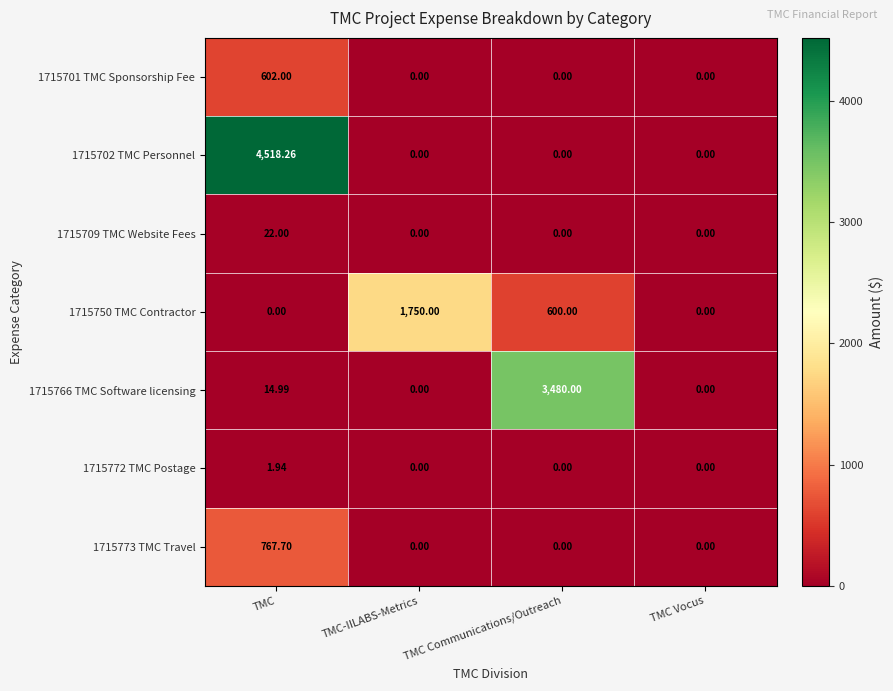

Which category has the highest value in the 1715702 TMC Personnel series?

TMC